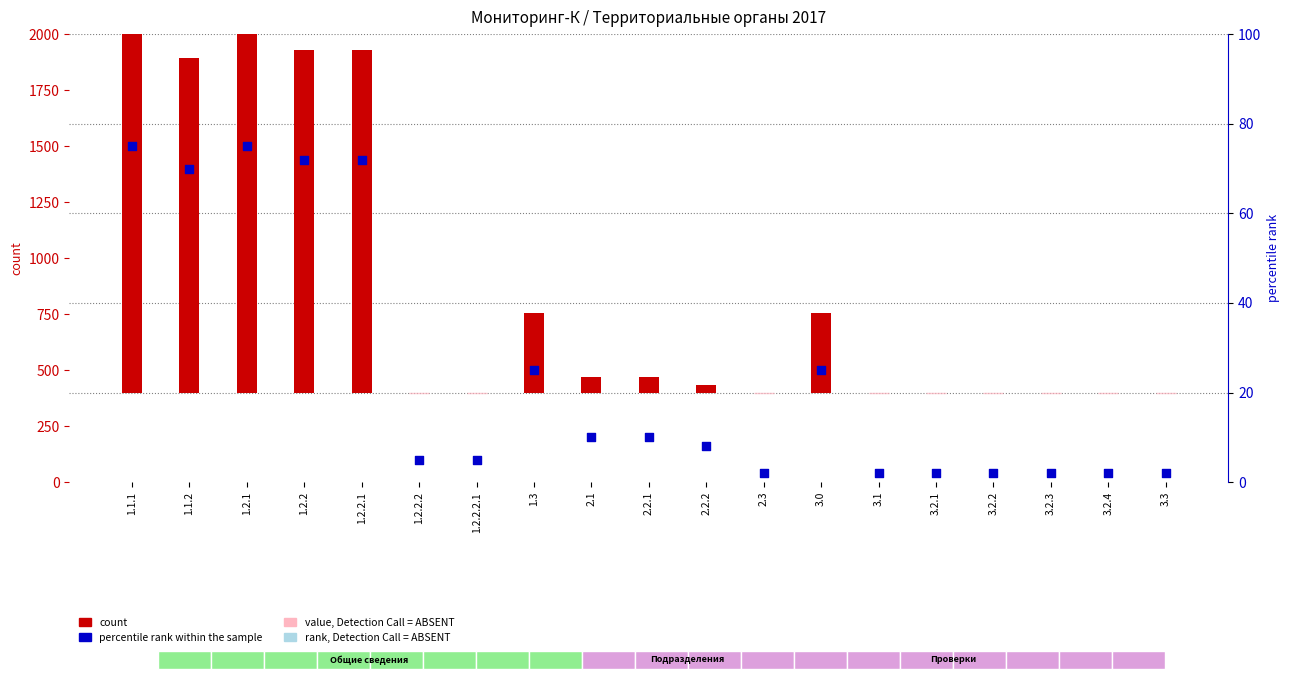

What is the total value across all series at 1.3?

380.6